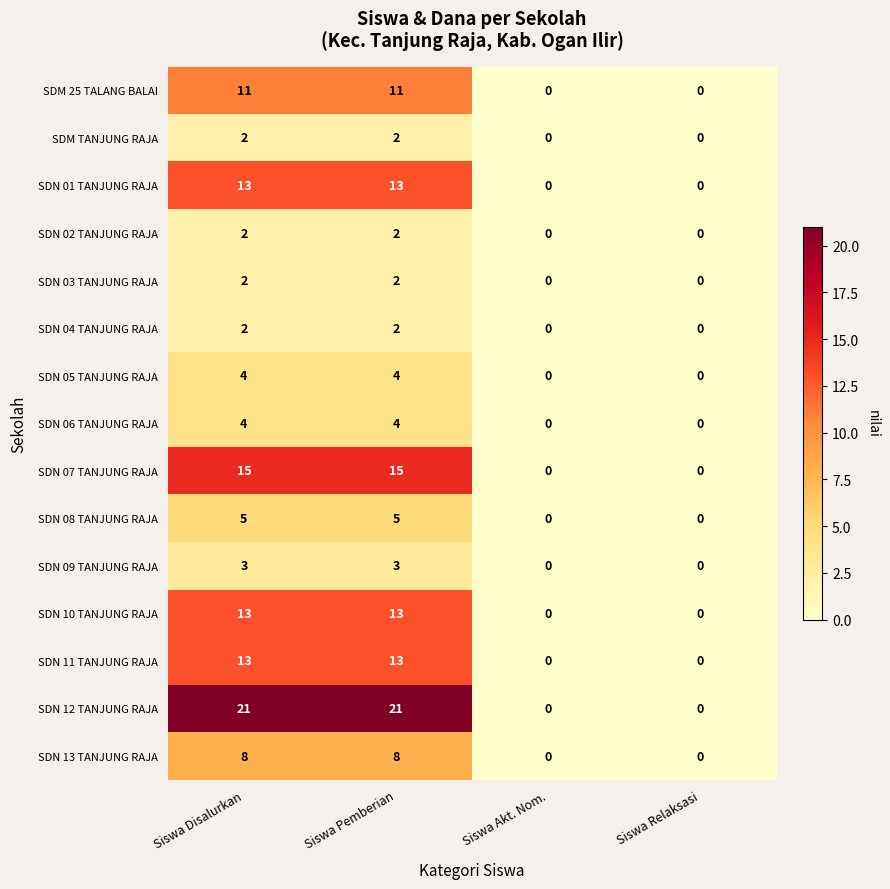

What is the average value of the SDN 07 TANJUNG RAJA series?

8